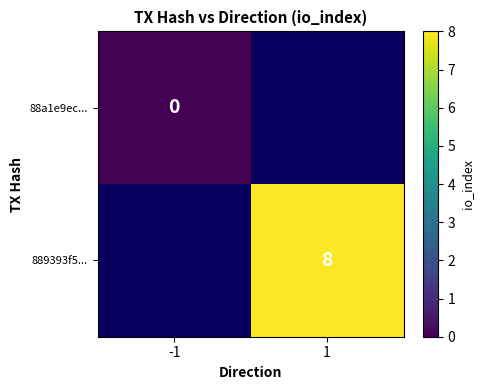

At 1, list the series in order from smallest to largest.

88a1e9ec..., 889393f5...